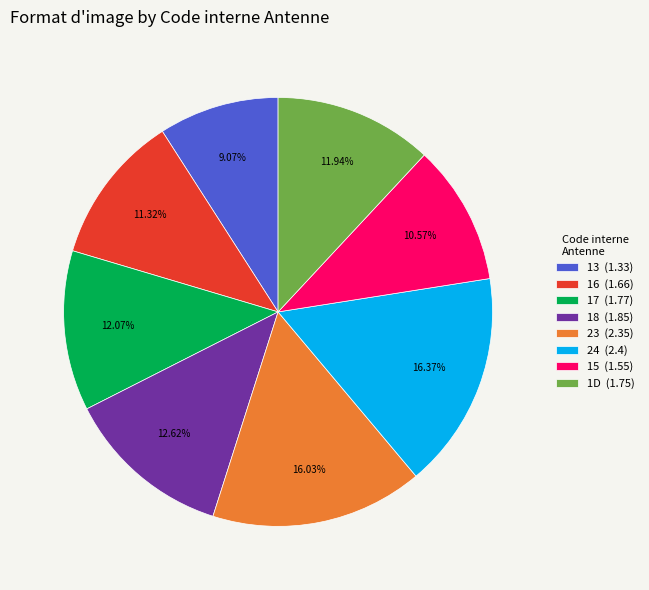

Is there any slice that represents more than half of the pie?

No